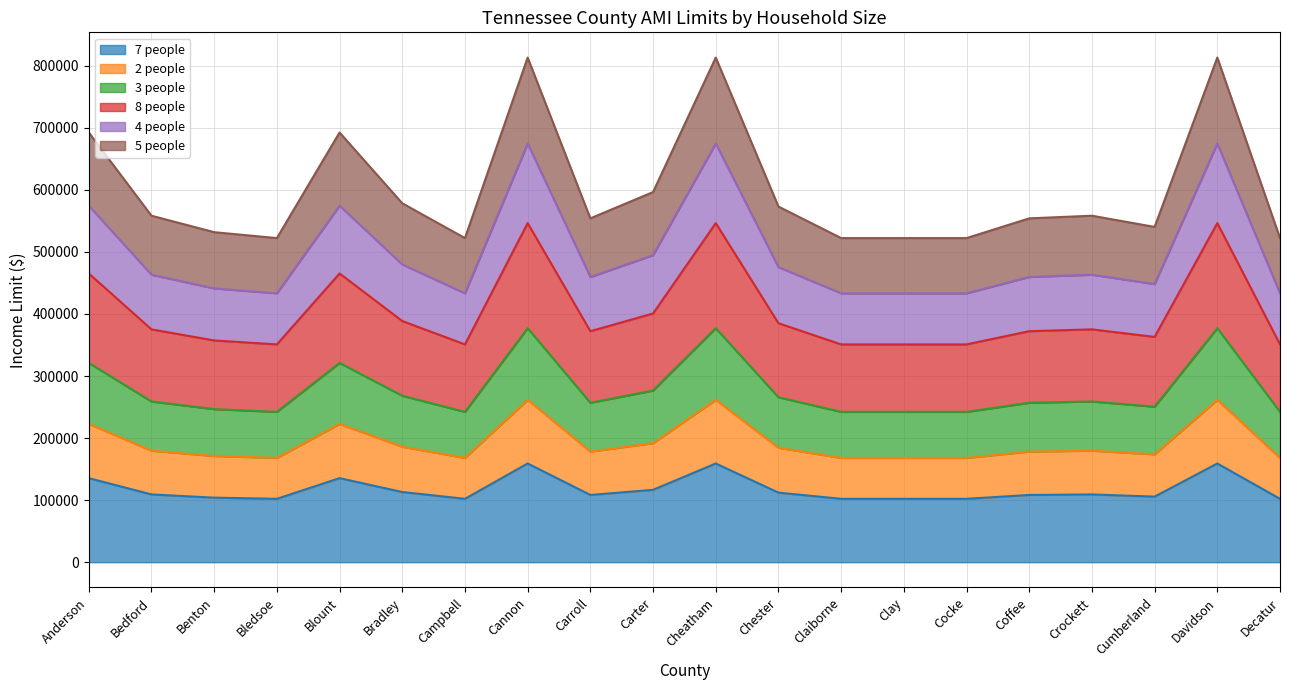

The 7 people series shows 112125 at Chester. True or false?

True